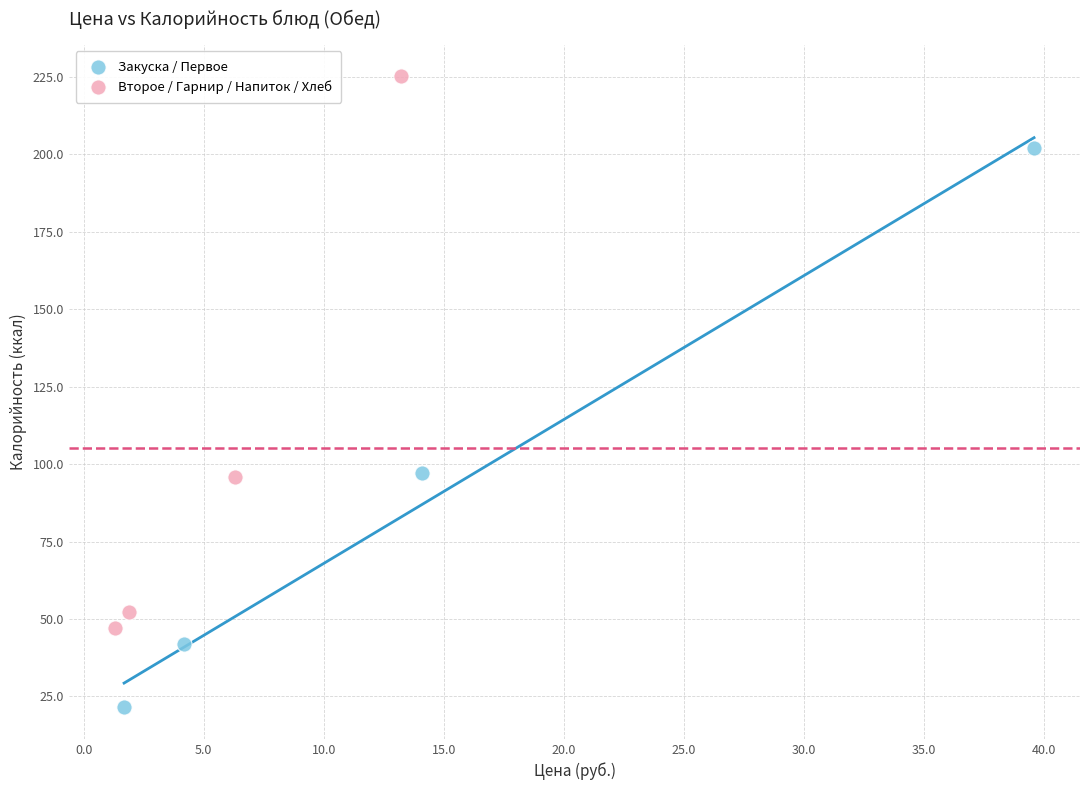

Which series has the widest spread of Y values?

Закуска / Первое